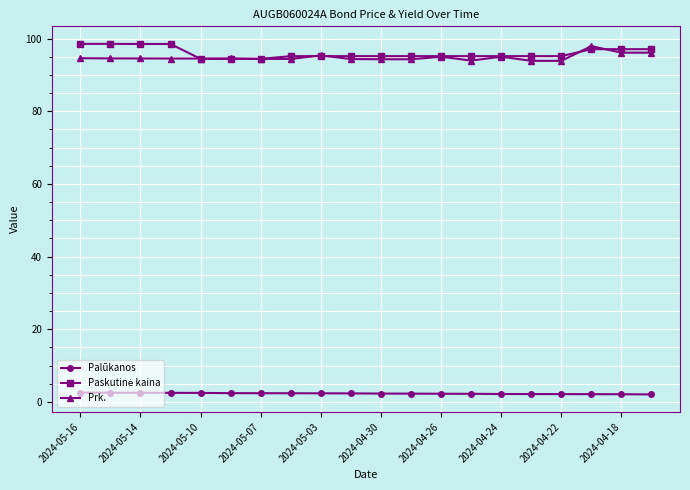

What is the greatest value displayed?

98.5